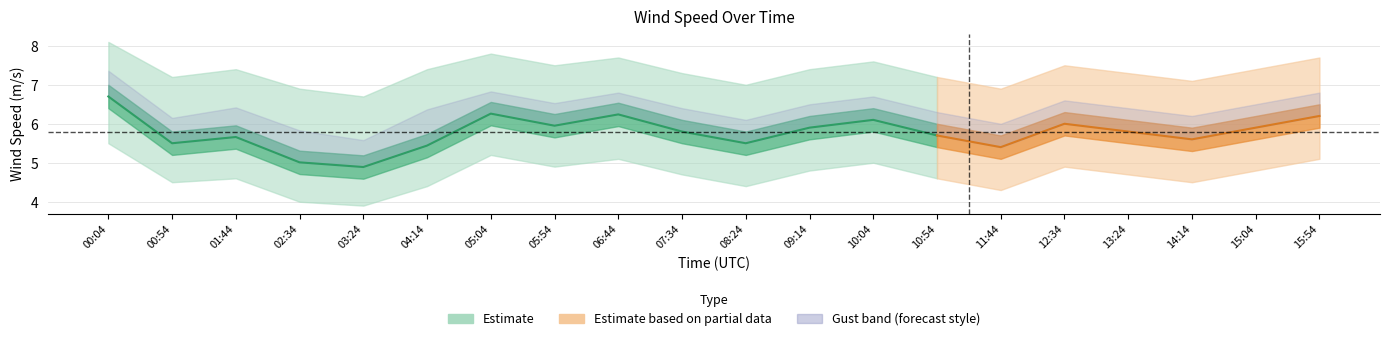

Which category has the highest value in the wind_spd_hi series?

00:04